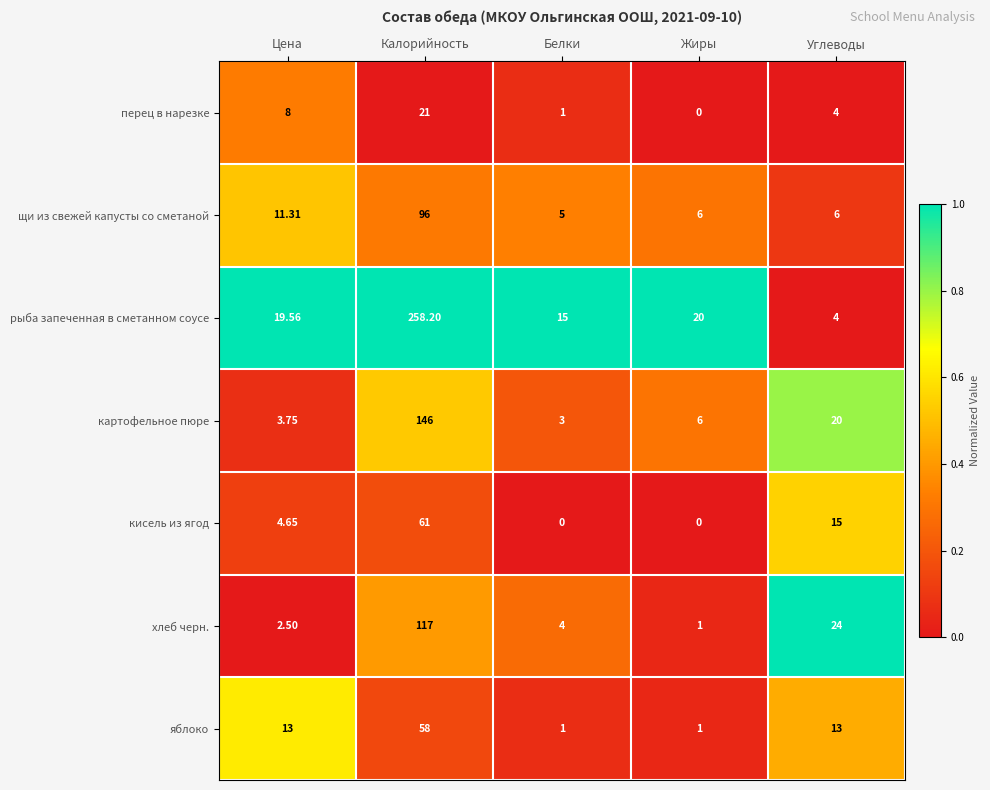

How many values in the кисель из ягод series exceed 4?

3